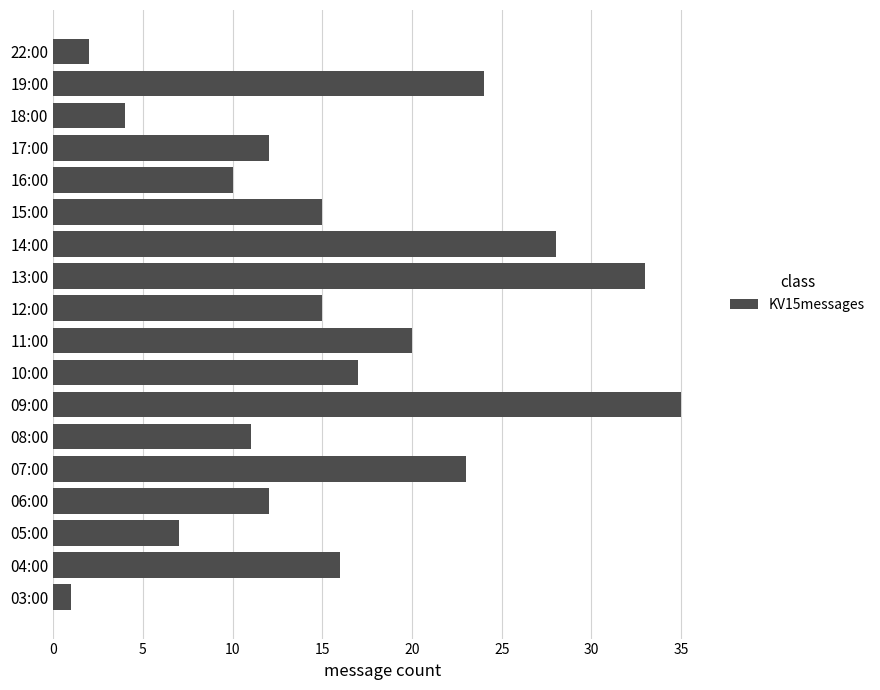

Which label corresponds to the largest value in the chart?

09:00